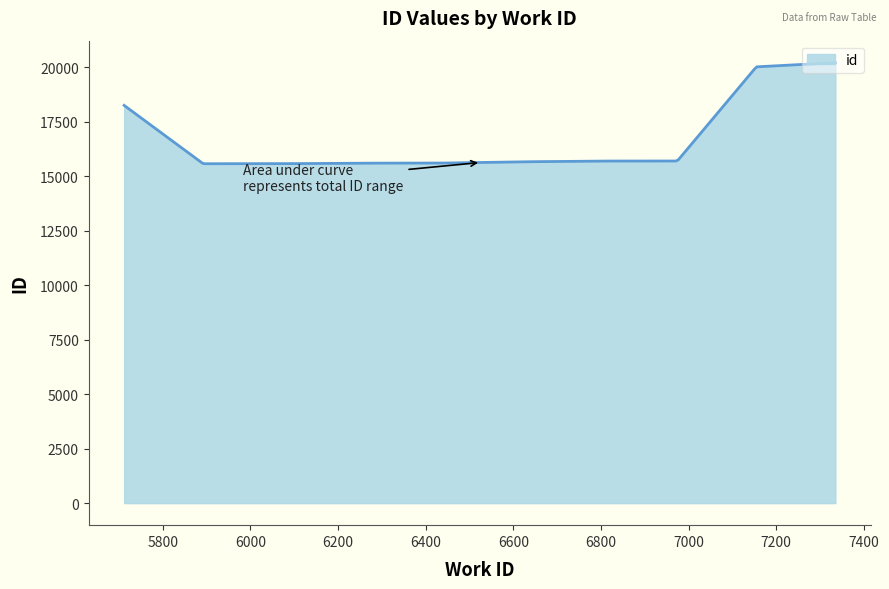

What is the maximum value shown in the chart?

20218.0